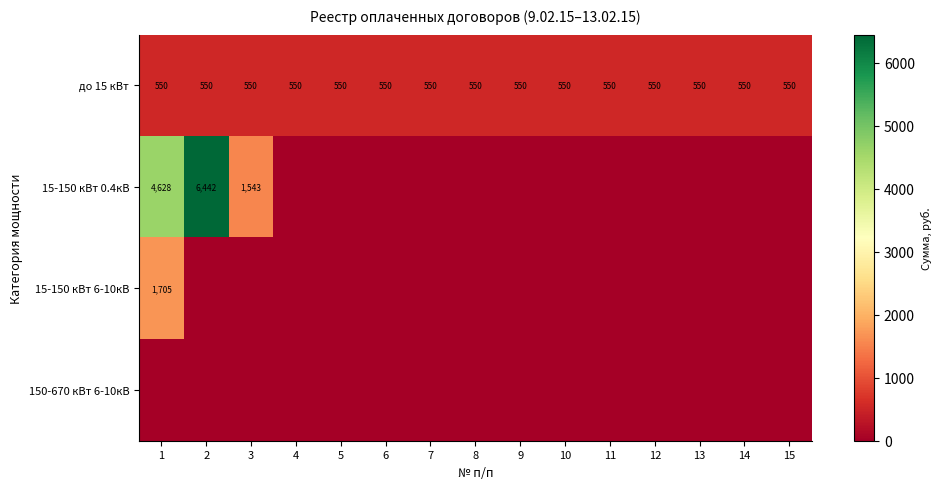

True or false: 15-150 кВт 0.4кВ has a value of 6442 at 2.

True